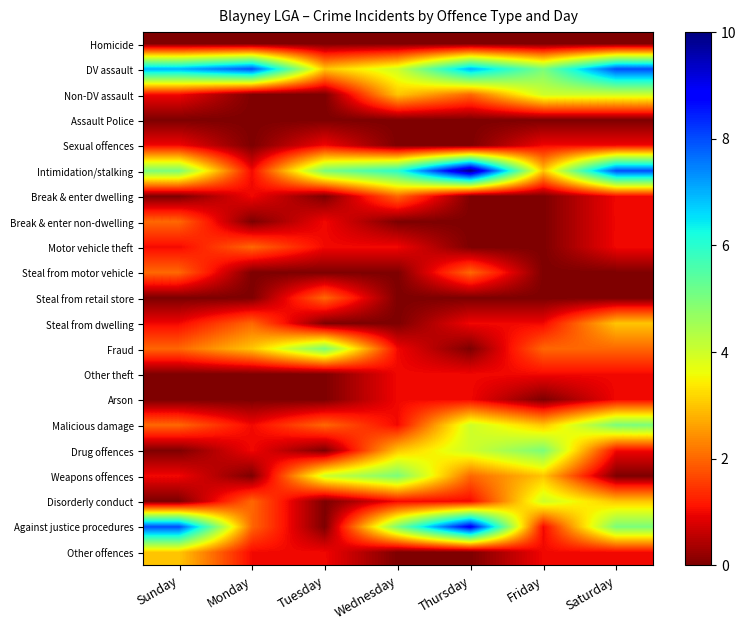

What is the difference between the highest and lowest values at Friday?

5